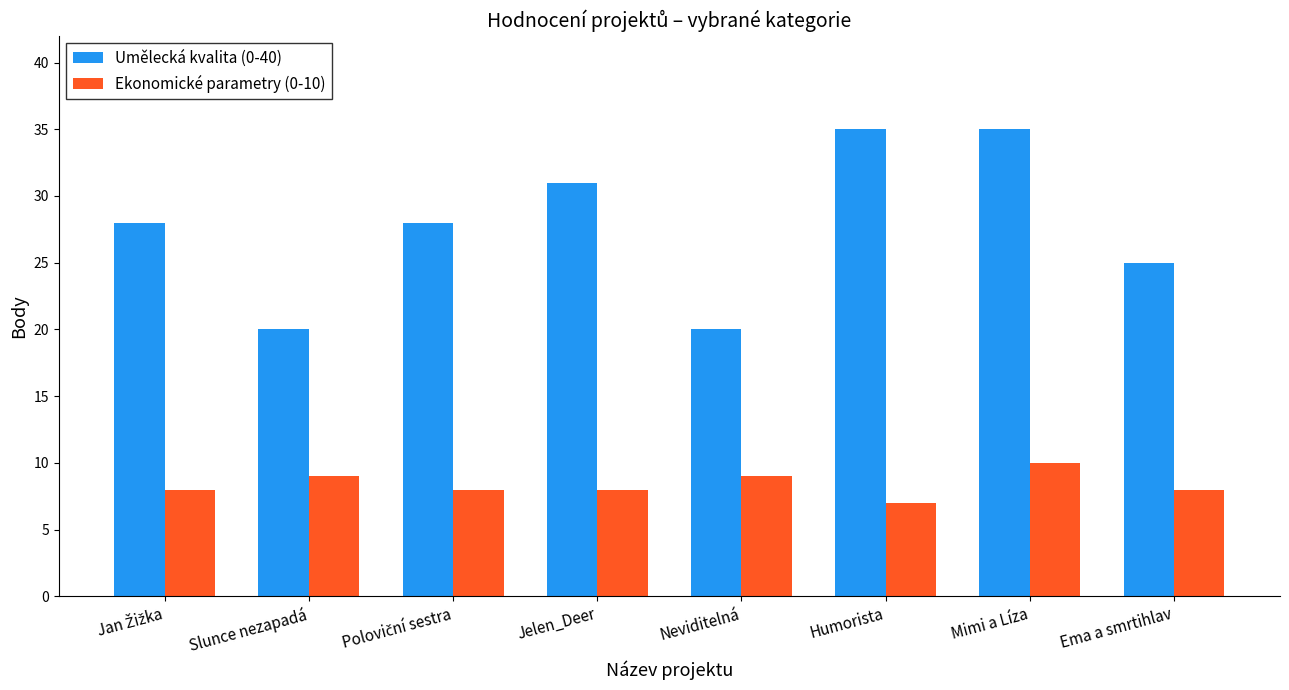

The value of Umělecká kvalita (0-40) at Jelen_Deer is 31. True or false?

True